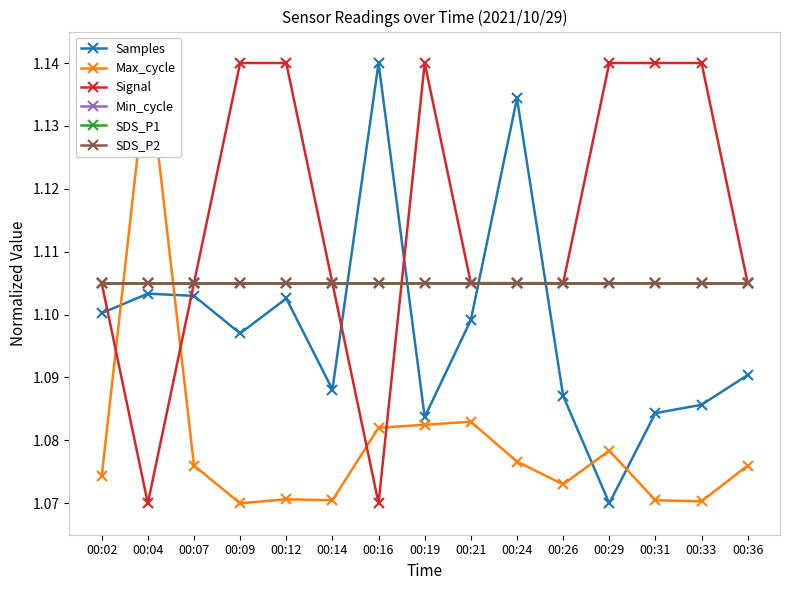

Which series has the largest total across all categories?

Signal